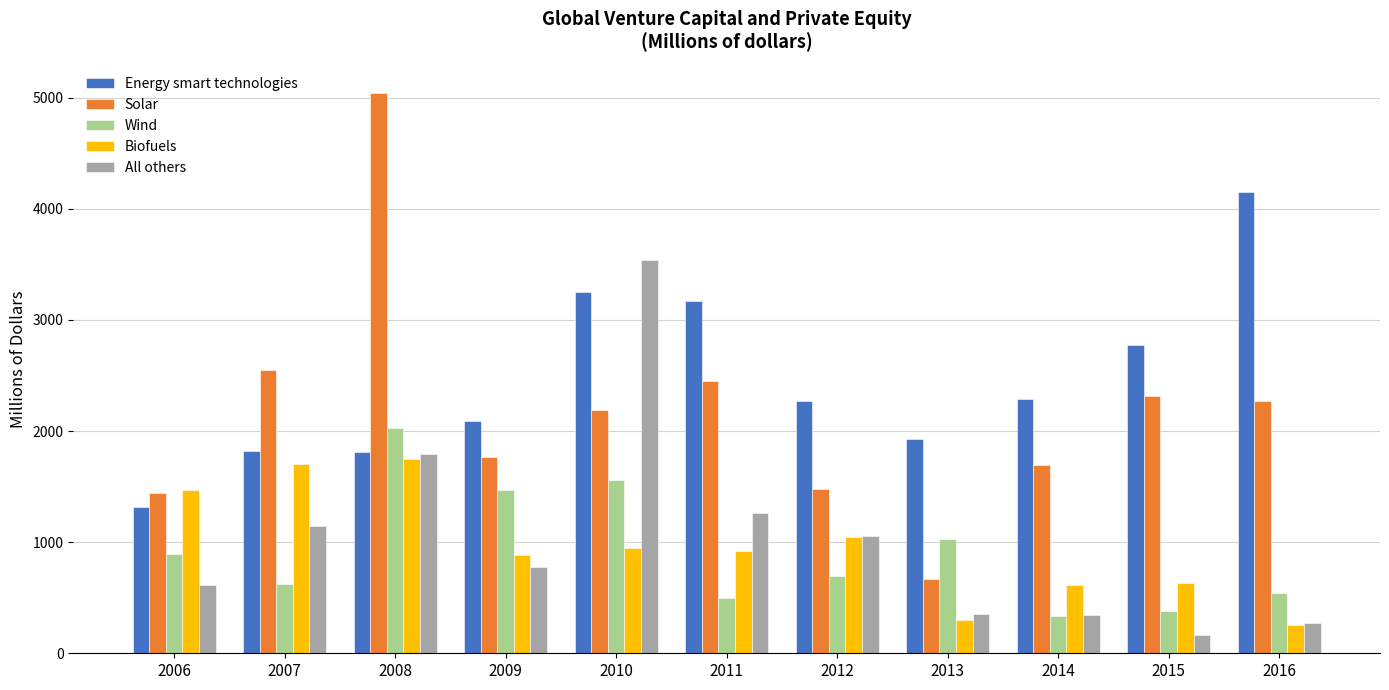

At which label is Solar closest to 2855?

2007